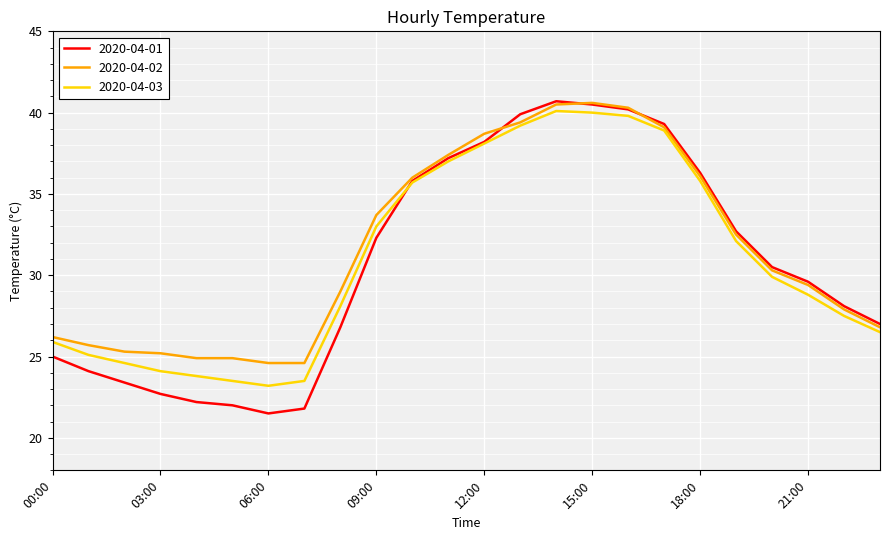

What is the smallest value displayed?

21.5